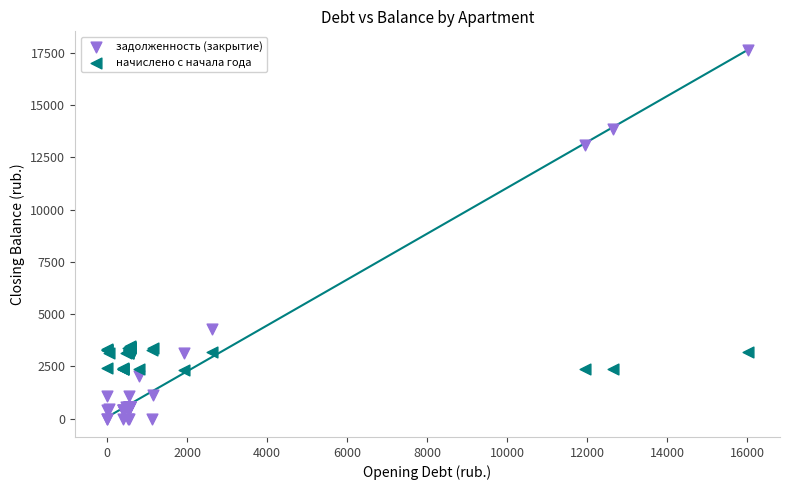

Which series reaches the minimum Y coordinate?

задолженность (закрытие)